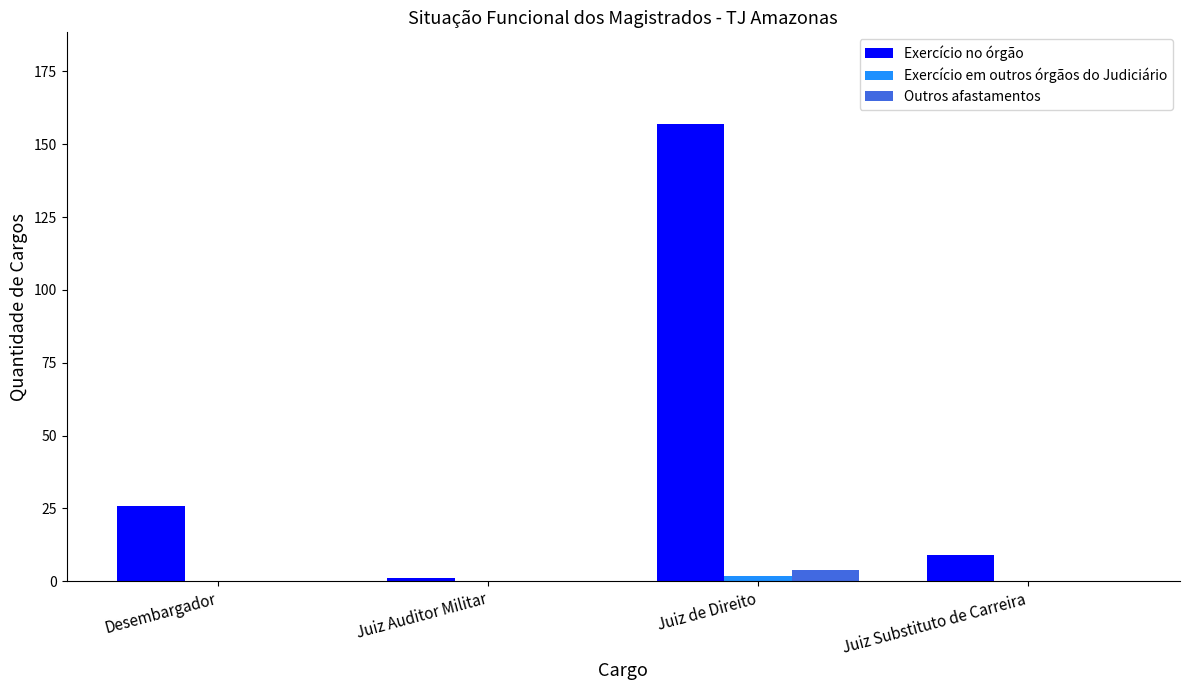

What is the total value across all series at Juiz de Direito?

163